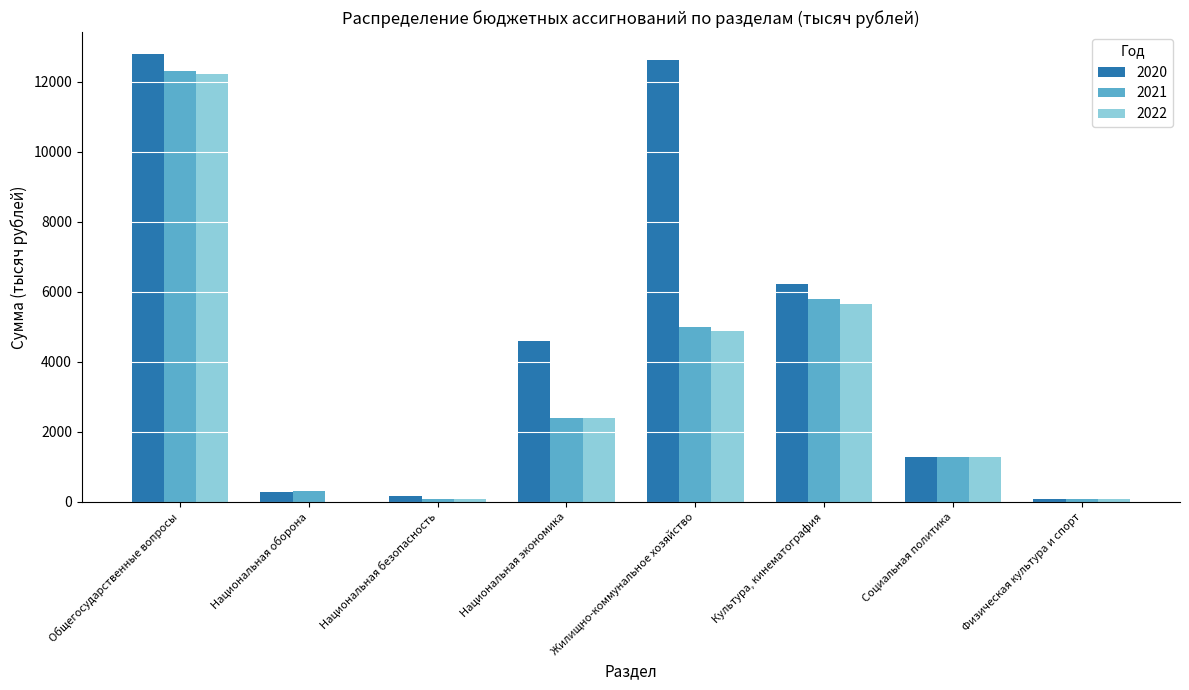

Which series has the largest total across all categories?

2020